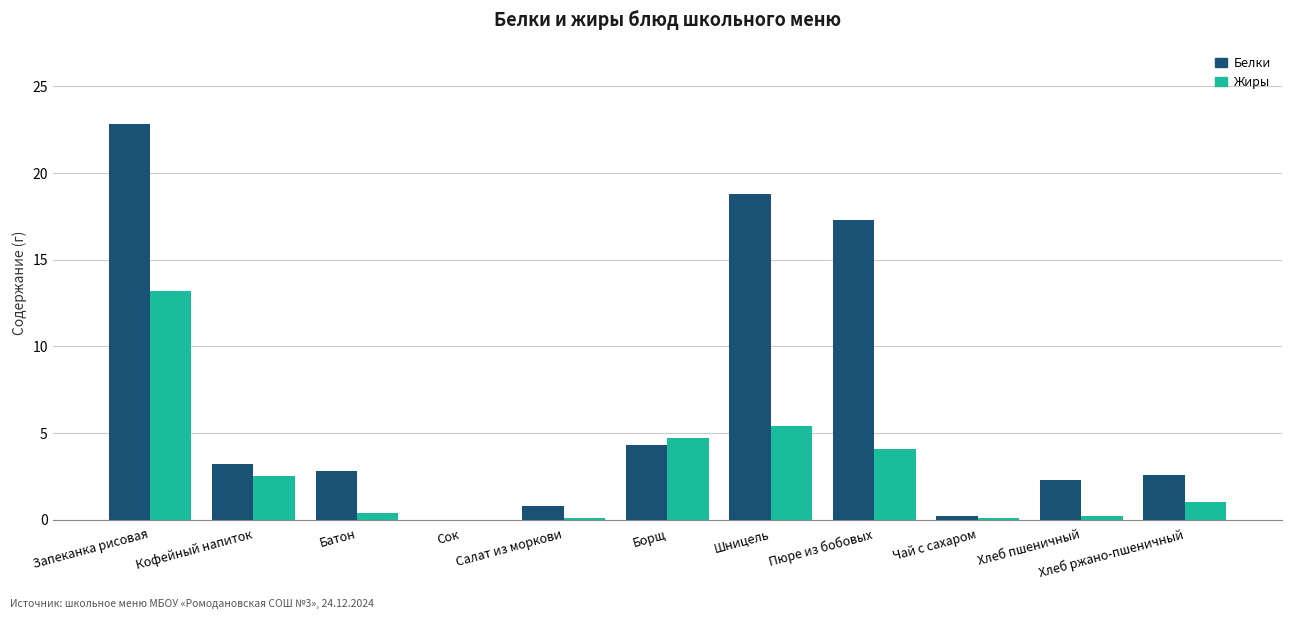

Count the number of data series in this chart.

2